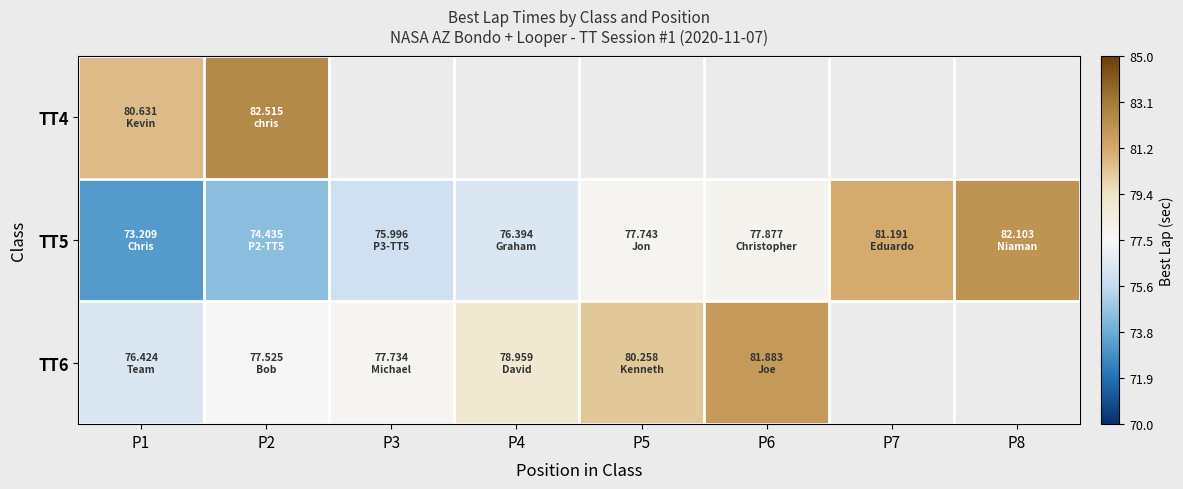

Which series has the largest range (max minus min)?

TT5